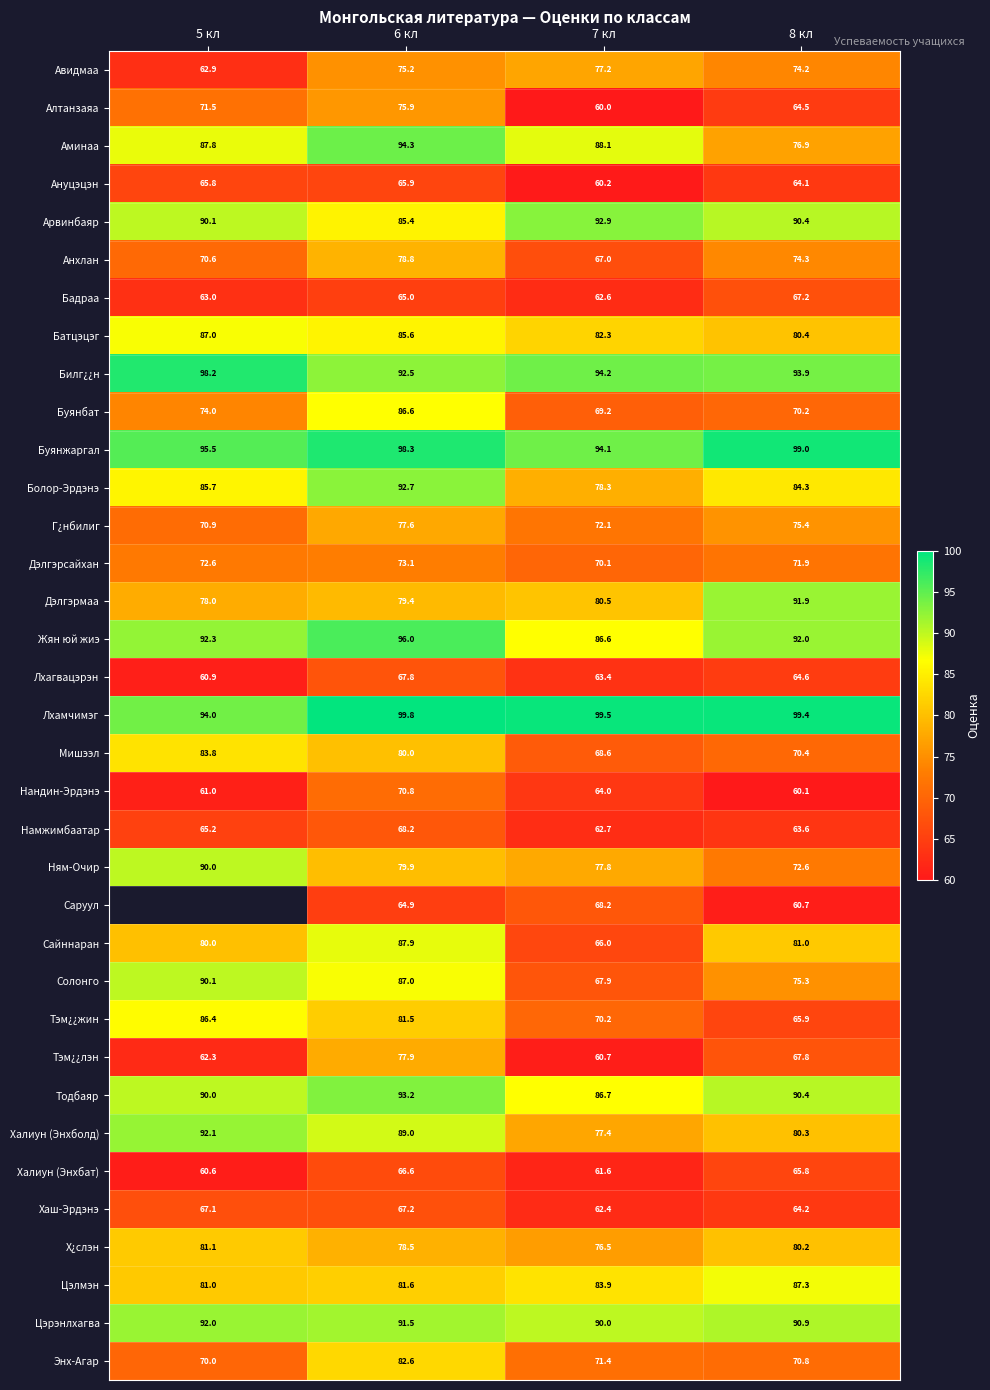

What is the sum of all Сайннаран values?

314.9